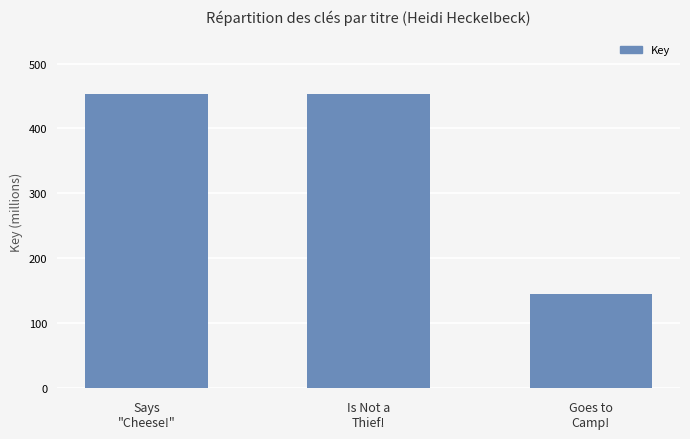

What is the value of the 3rd bar from the left?

145.4